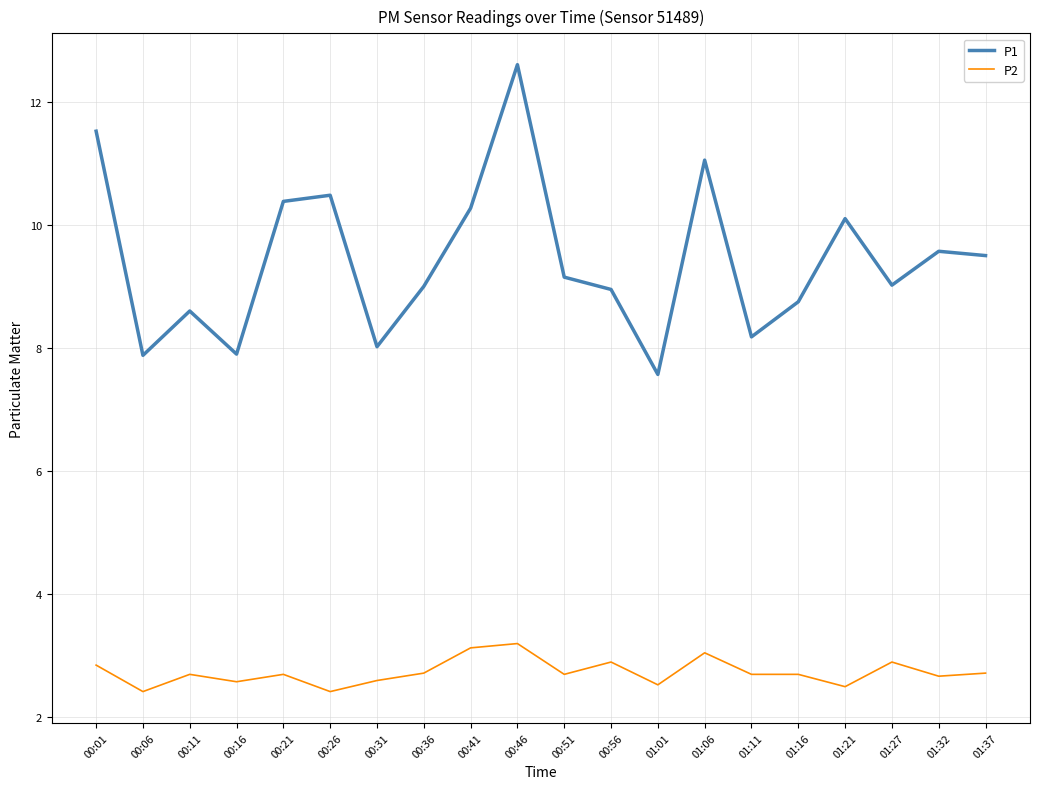

Which series has the largest total across all categories?

P1